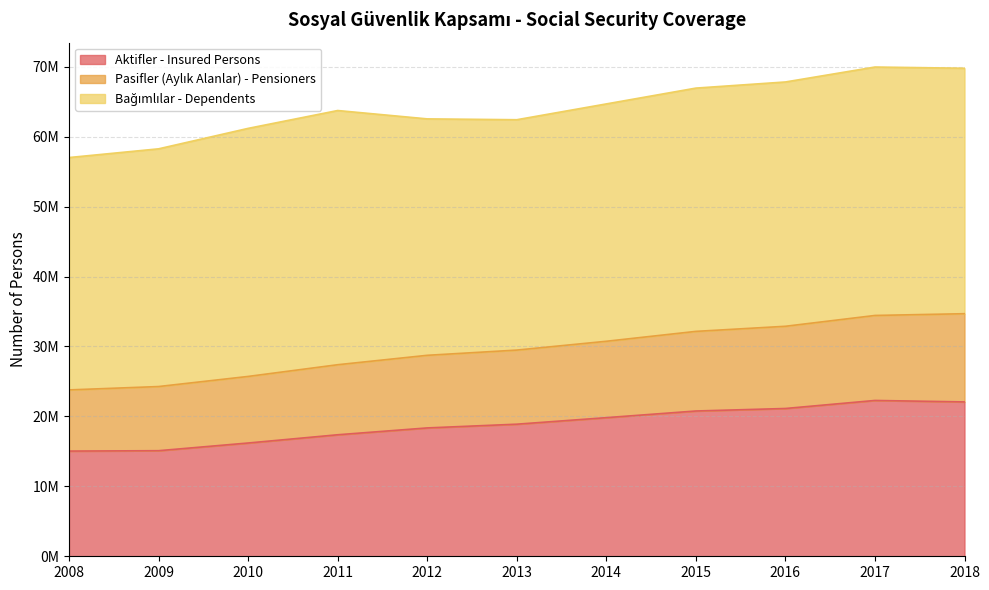

Does the chart display data point markers on the line(s)?

No